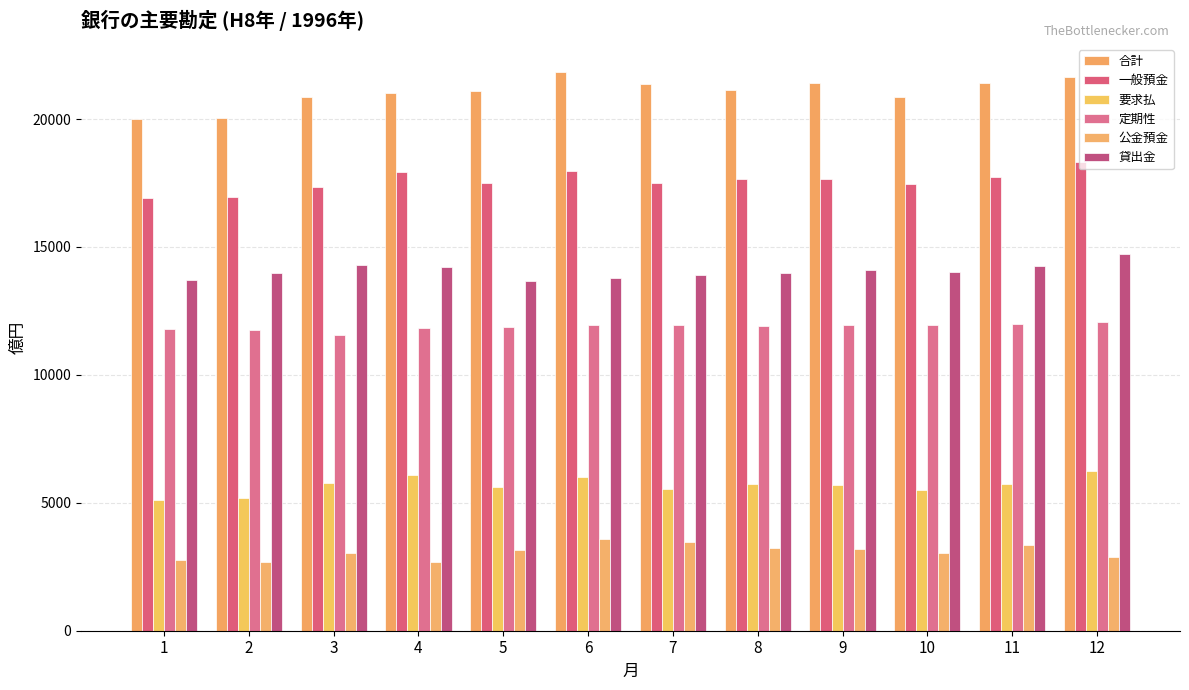

At which category is the sum across all series the highest?

12